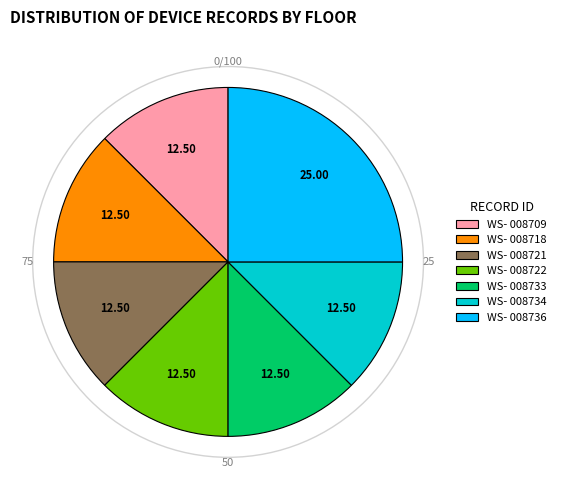

What is the ratio of the value at WS- 008722 to the value at WS- 008733?

1.0